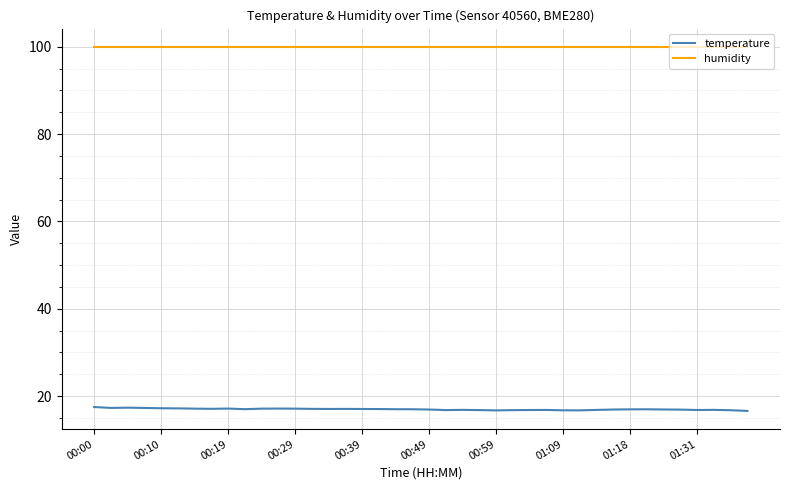

True or false: humidity and temperature intersect in this chart.

False